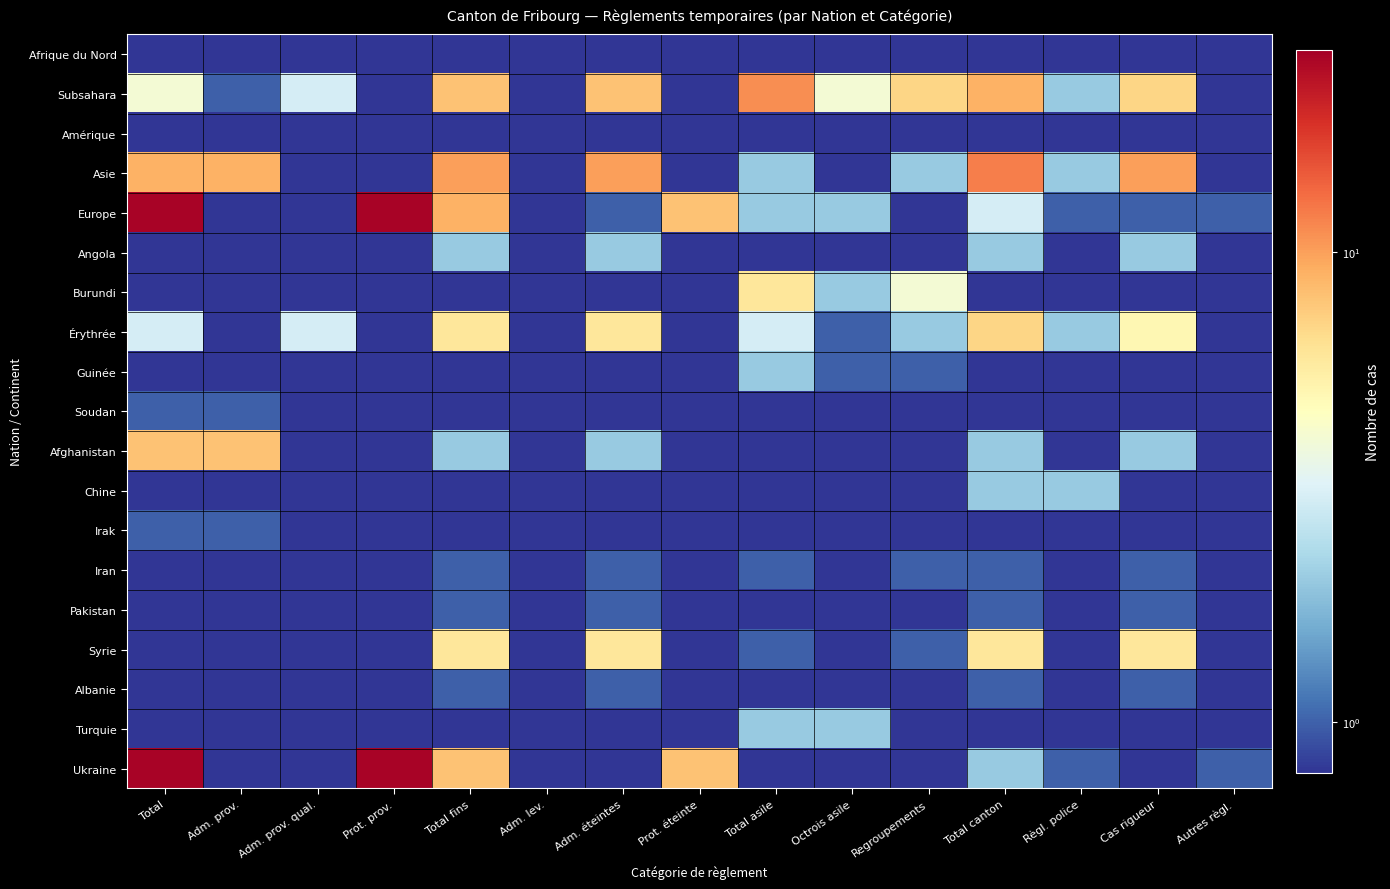

Count the number of categories in the chart.

15